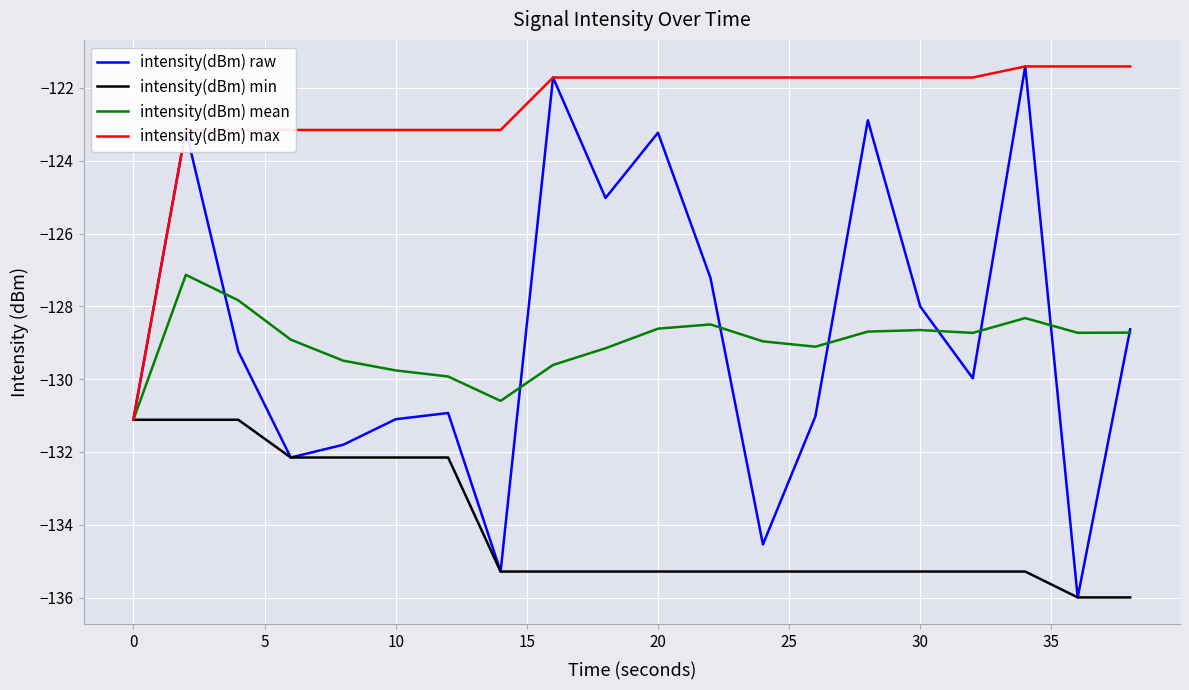

What is the minimum value for intensity(dBm) min?

-136.0